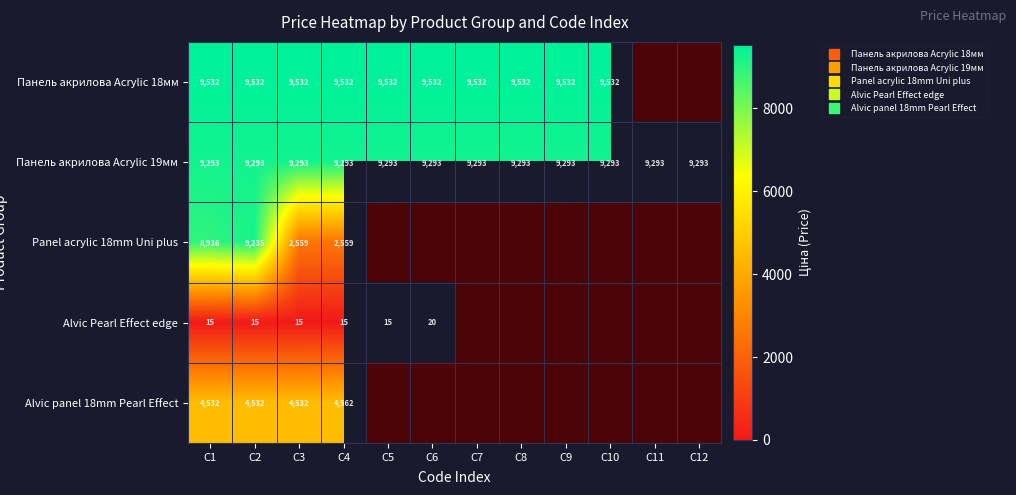

How many data points does each series have?

12